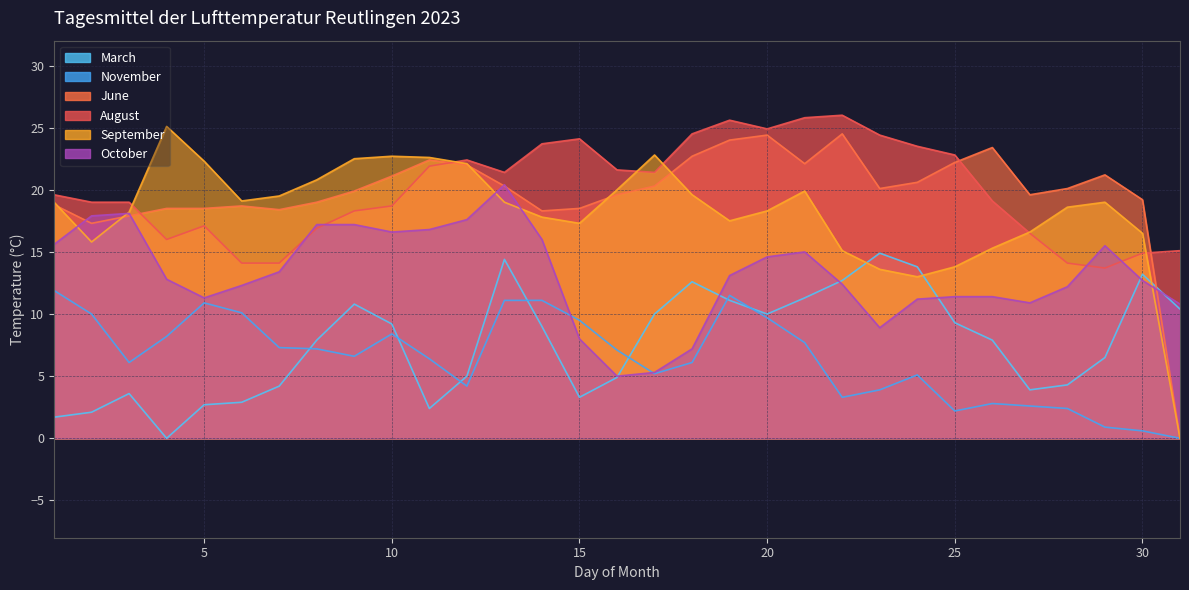

At 7, list the series in order from largest to smallest.

September, June, August, October, November, March